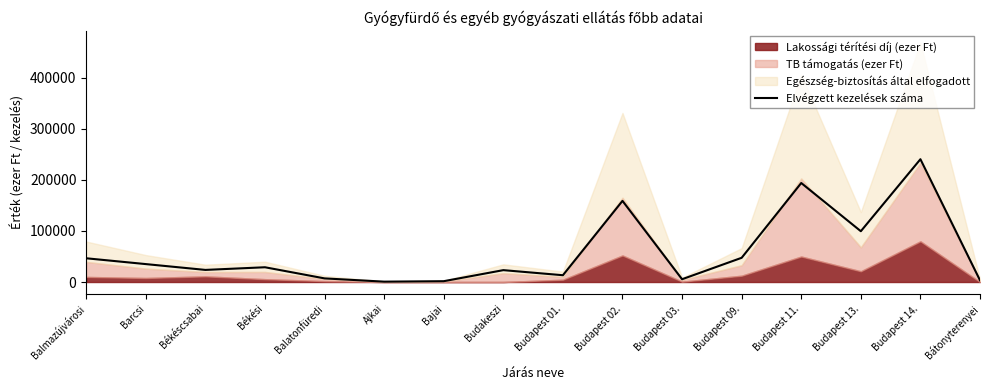

How many data points are above 28901?

7